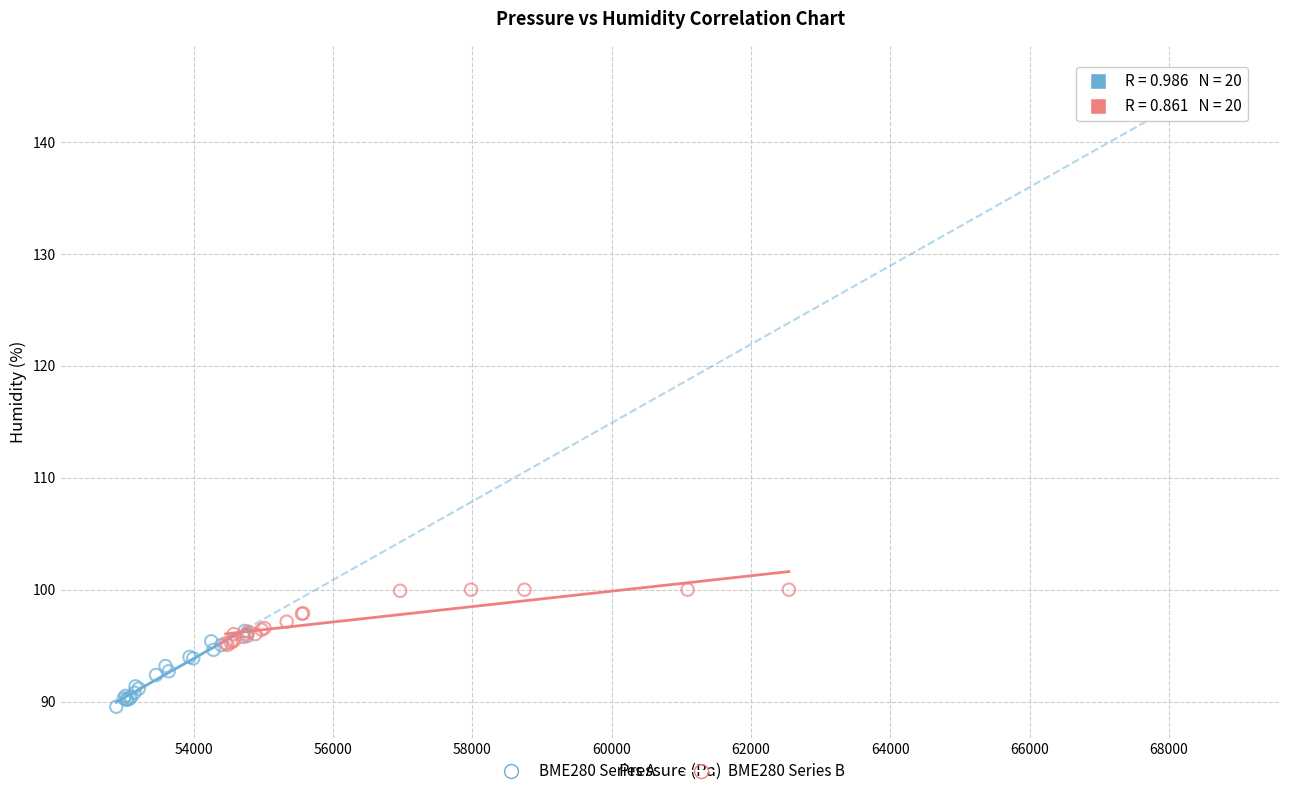

Which series contains the highest Y value?

BME280 Series B